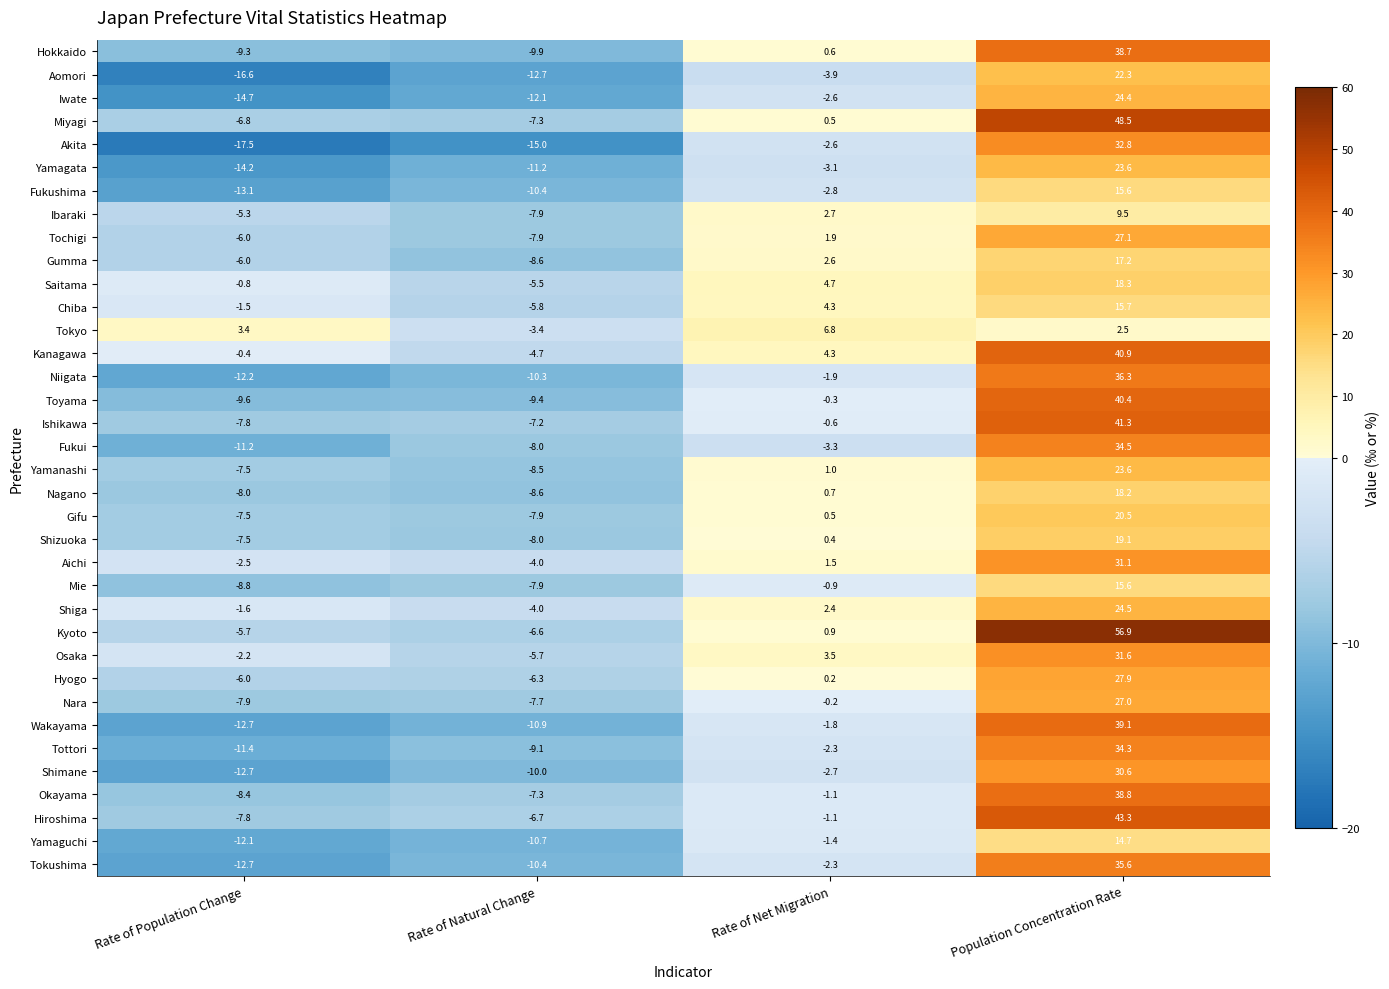

What value does the Yamanashi series have at Population Concentration Rate?

23.6